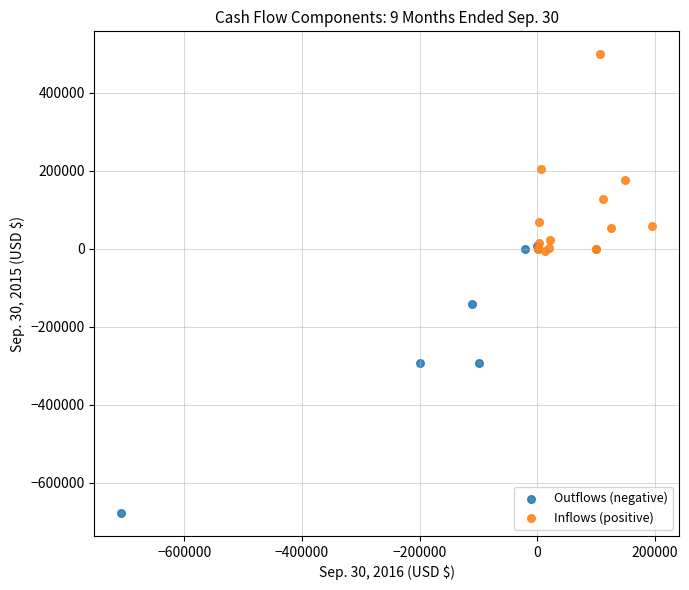

Which series reaches the maximum Y coordinate?

Inflows (positive)